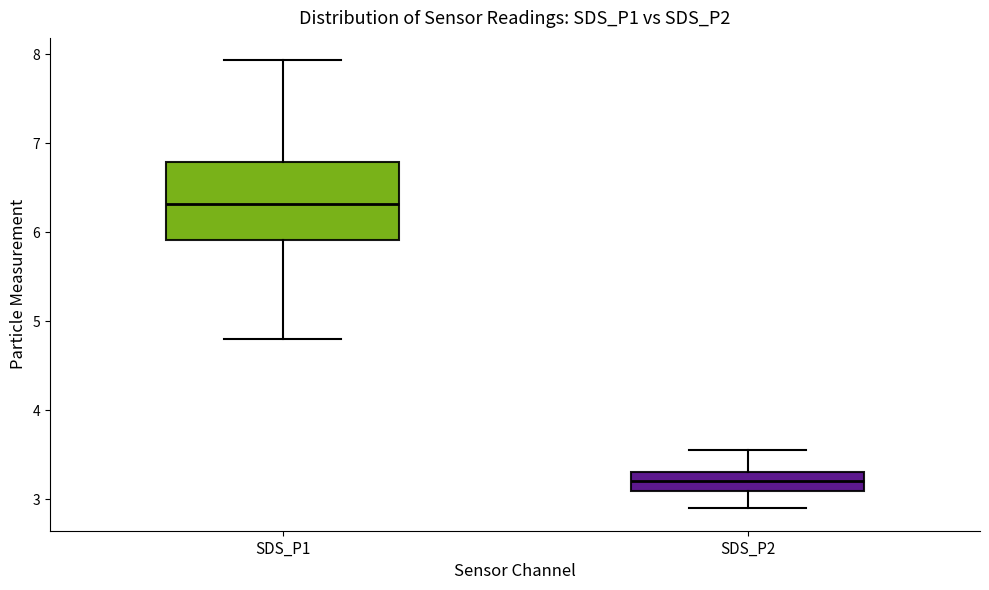

Reading left to right, read every box against the y-axis: the position of its median line, the range the box covers, and the ends of its whiskers. The values are not printed on the chart, so give them approximately, as read against the axis.

SDS_P1: median 6.3, box 5.9 to 6.8, whiskers 4.8 to 7.9
SDS_P2: median 3.2, box 3.1 to 3.3, whiskers 2.9 to 3.6